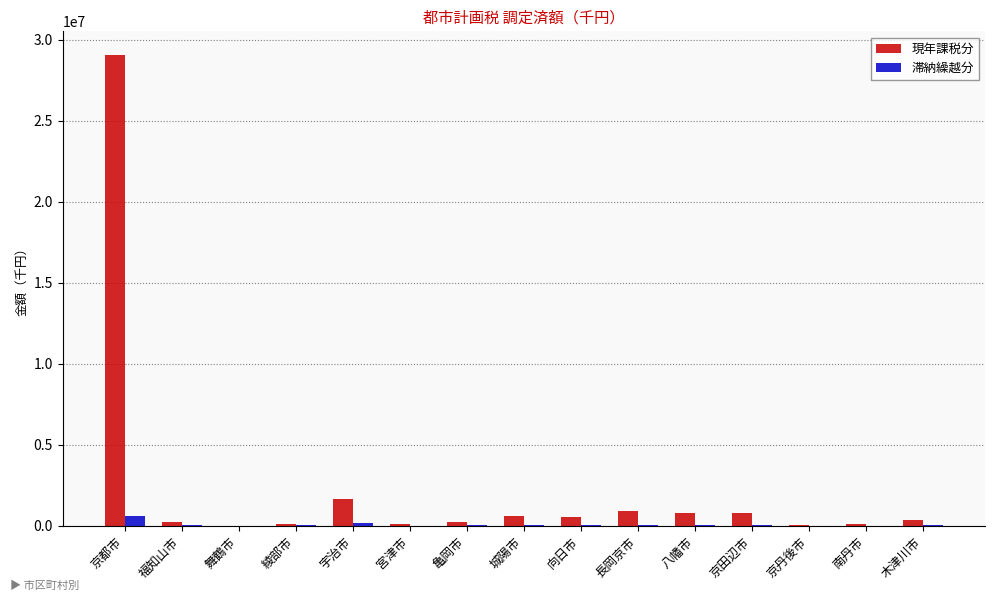

What is the highest value of the 滞納繰越分 series?

618225